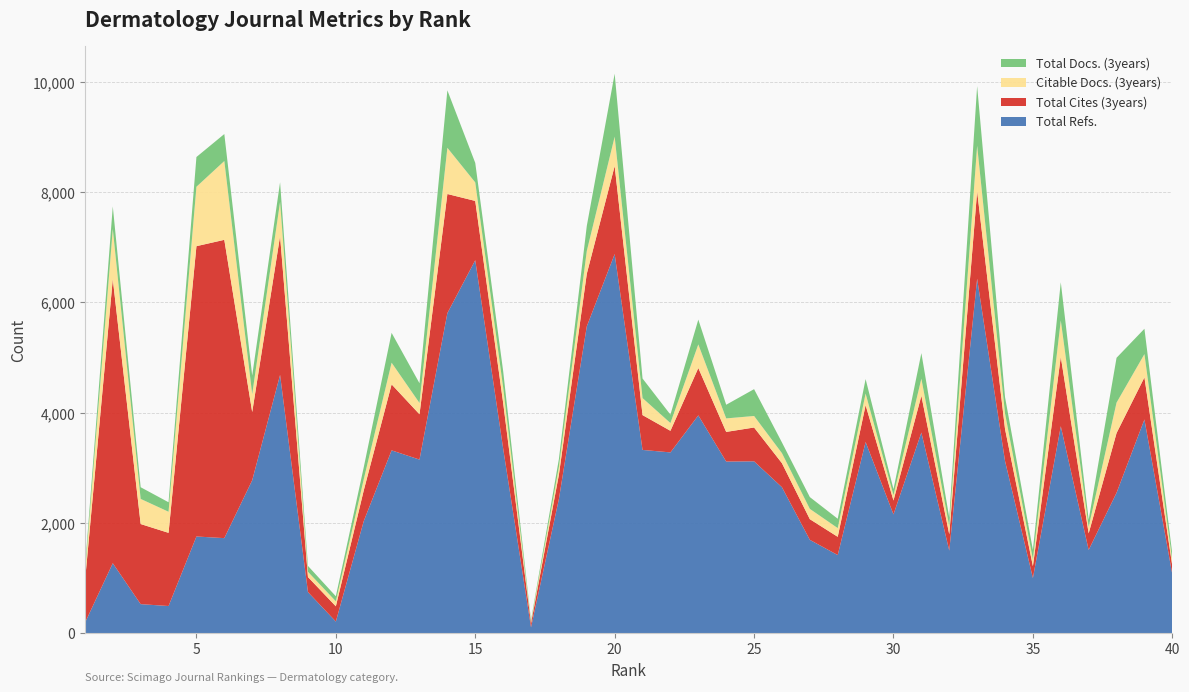

Reading left to right, what are all the values shown in this chart?

Total Docs. (3years): 1=91	2=410	3=212	4=172	5=540	6=490	7=338	8=355	9=107	10=91	11=218	12=542	13=358	14=1043	15=354	16=297	17=29	18=144	19=455	20=1143	21=355	22=153	23=450	24=248	25=487	26=194	27=214	28=170	29=263	30=109	31=464	32=153	33=1083	34=297	35=170	36=693	37=128	38=814	39=460	40=118
Citable Docs. (3years): 1=147	2=908	3=456	4=383	5=1078	6=1430	7=324	8=621	9=95	10=91	11=202	12=393	13=205	14=838	15=336	16=278	17=29	18=140	19=413	20=532	21=309	22=141	23=428	24=245	25=209	26=182	27=187	28=158	29=210	30=97	31=310	32=151	33=825	34=282	35=125	36=661	37=119	38=552	39=422	40=98
Total Cites (3years): 1=742	2=5158	3=1454	4=1328	5=5269	6=5414	7=1239	8=2521	9=273	10=277	11=557	12=1198	13=822	14=2162	15=1076	16=831	17=74	18=441	19=955	20=1598	21=632	22=392	23=860	24=538	25=614	26=436	27=375	28=331	29=669	30=252	31=667	32=295	33=1588	34=581	35=215	36=1259	37=301	38=1084	39=764	40=150
Total Refs.: 1=183	2=1267	3=524	4=490	5=1752	6=1722	7=2772	8=4684	9=743	10=208	11=2030	12=3315	13=3148	14=5806	15=6766	16=3351	17=103	18=2433	19=5565	20=6878	21=3323	22=3278	23=3950	24=3112	25=3116	26=2646	27=1691	28=1415	29=3467	30=2153	31=3639	32=1496	33=6430	34=3123	35=998	36=3753	37=1508	38=2545	39=3876	40=1066